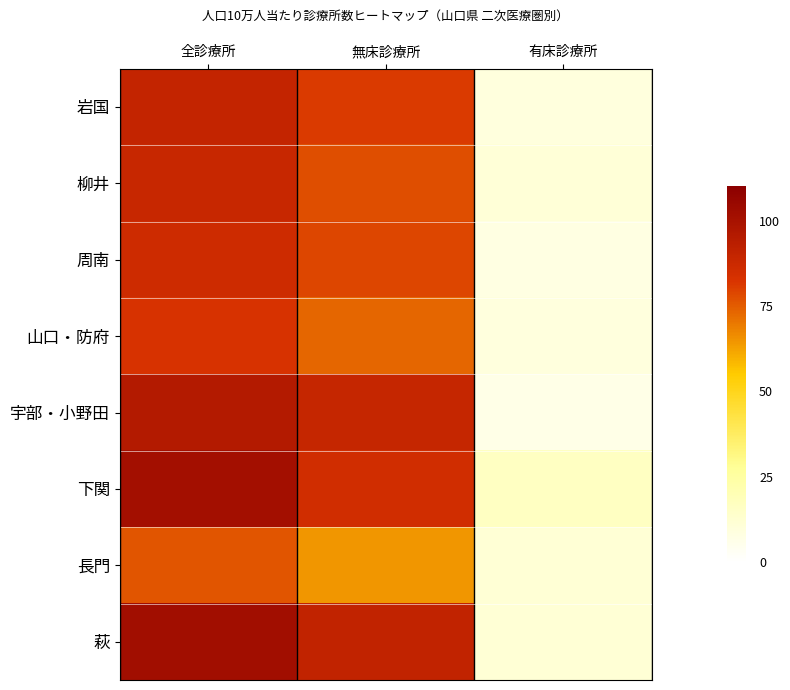

Which label corresponds to the smallest value in the chart?

有床診療所